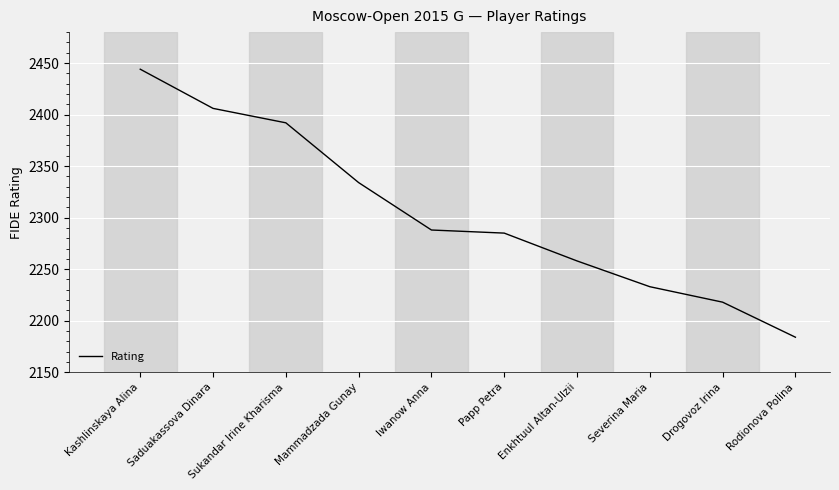

Is it true that the value at Rodionova Polina is 2184?

True